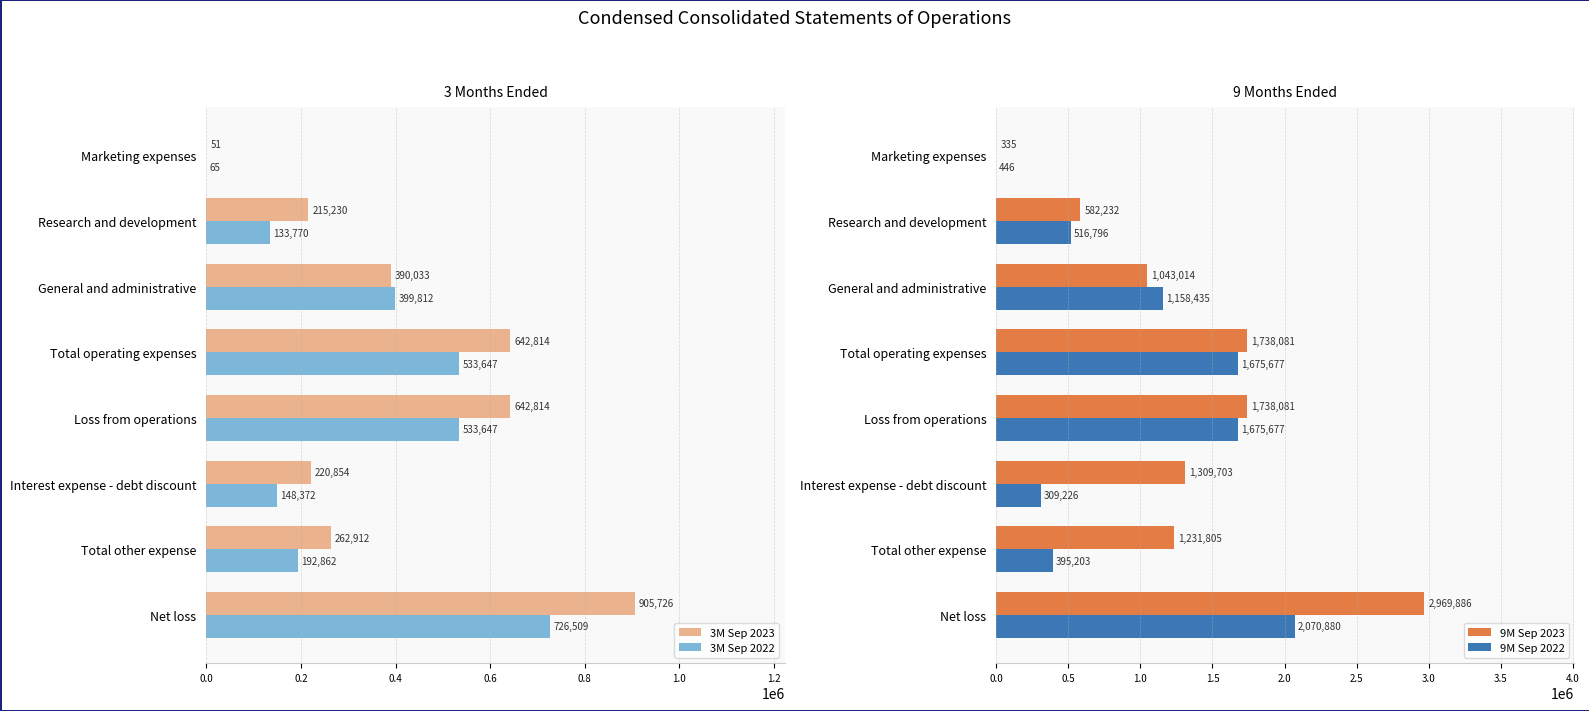

Is it true that 3M Sep 2023 equals 905726 at Net loss?

True